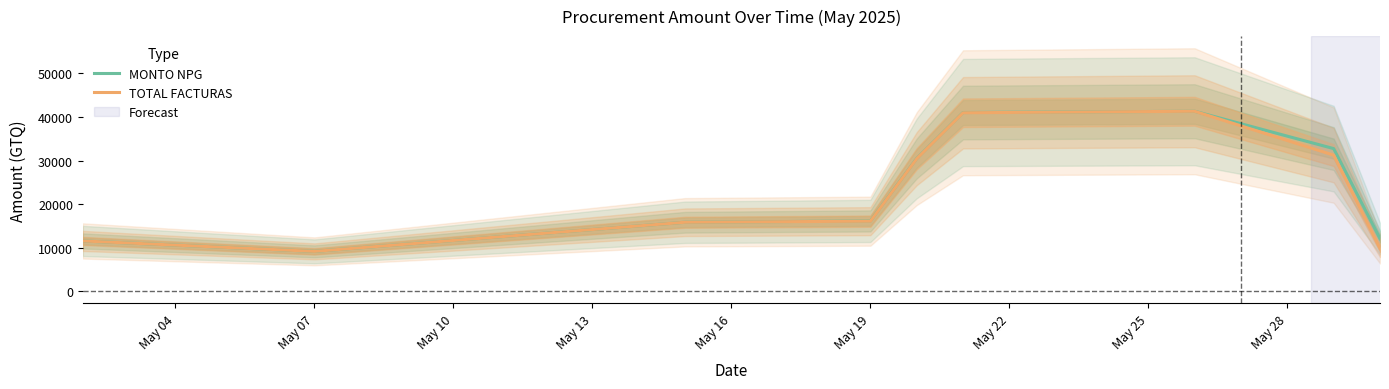

What is the highest value of the TOTAL FACTURAS series?

41320.5